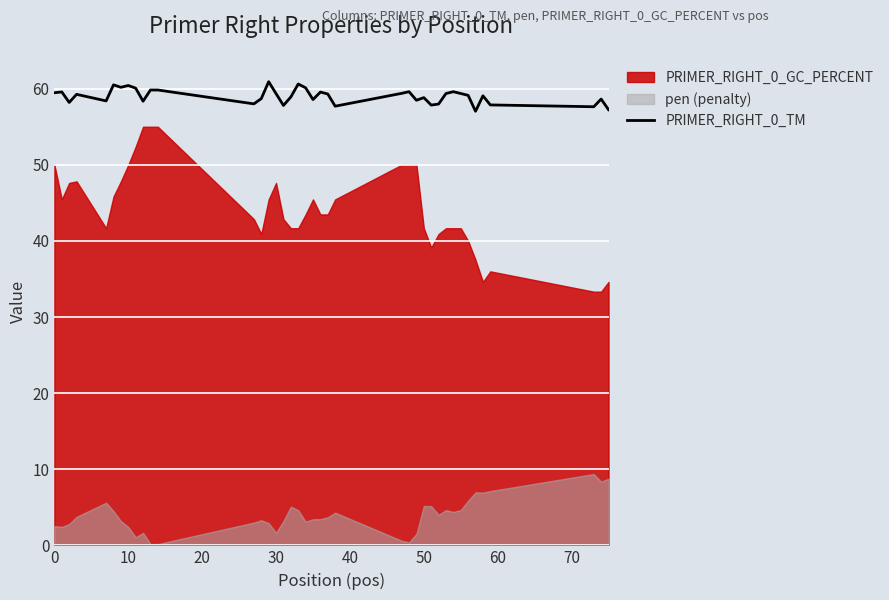

How many data points are less than 59?

18